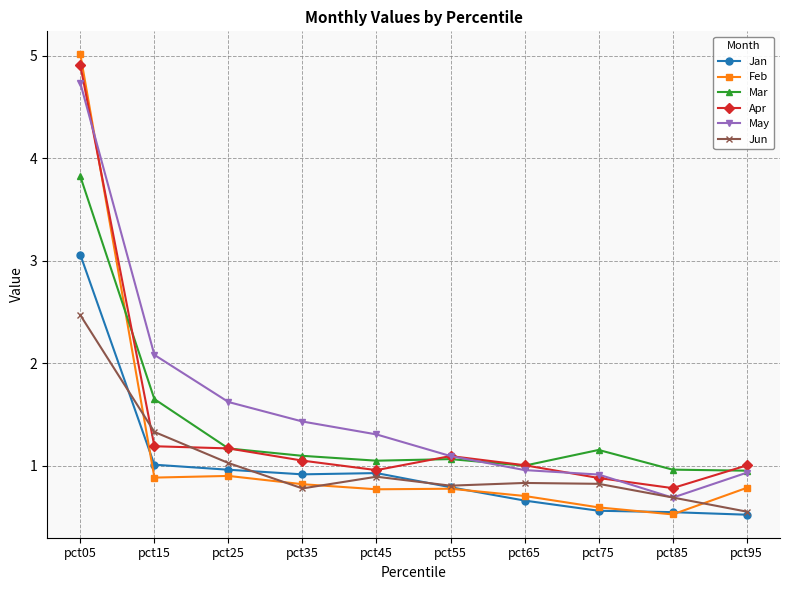

Rank the series by their maximum value, from lowest to highest.

Jun, Jan, Mar, May, Apr, Feb